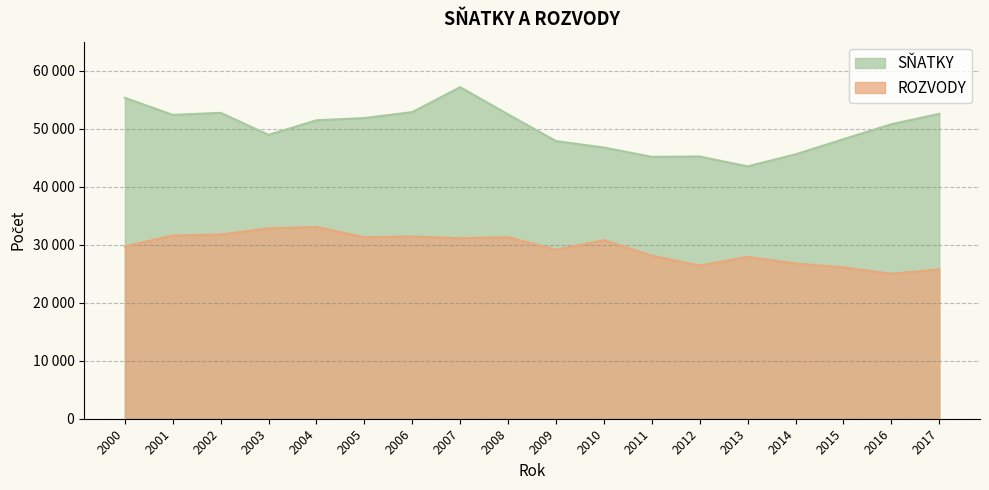

How many data points does each series have?

18